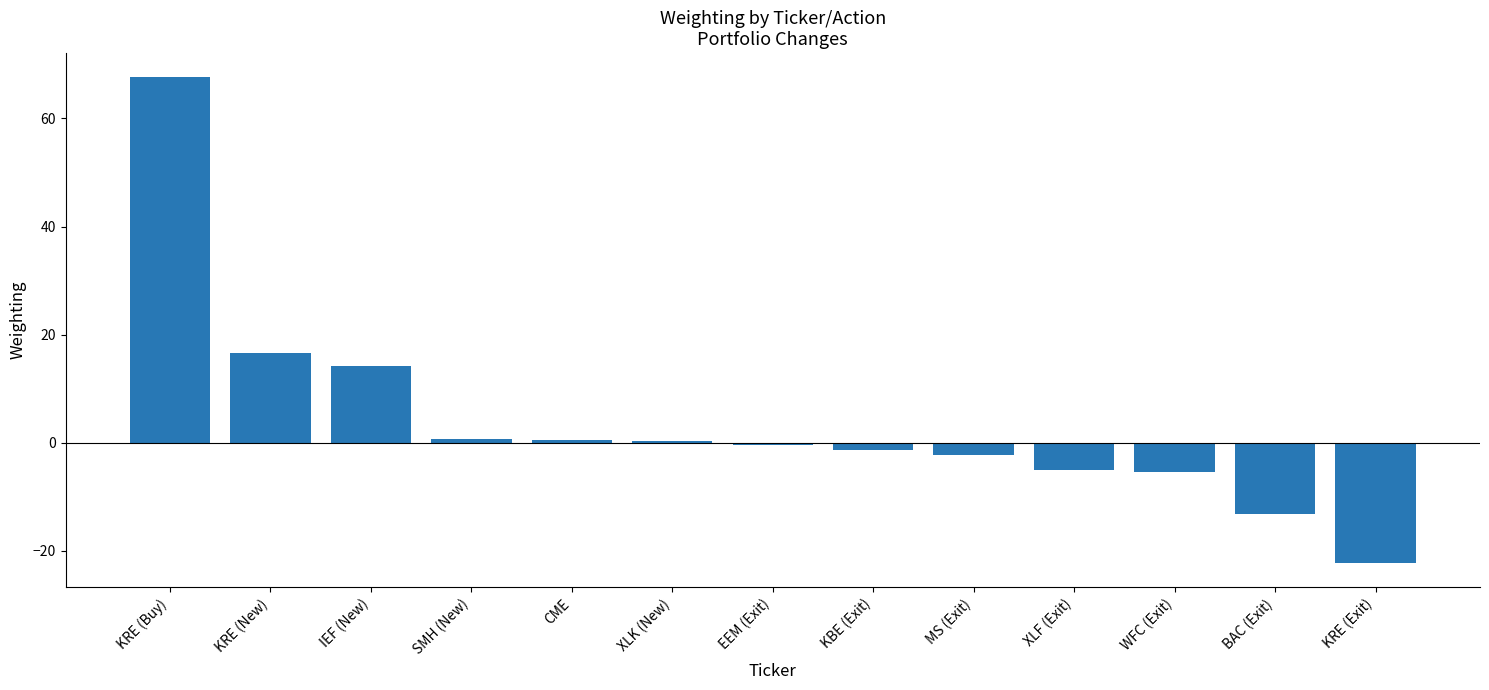

What is the difference between the maximum and minimum values?

89.8